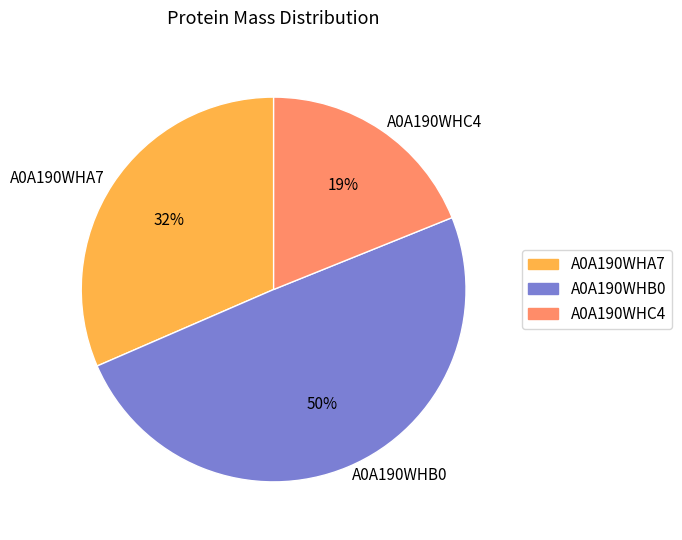

What percentage is the A0A190WHC4 slice, to the nearest percent?

19%